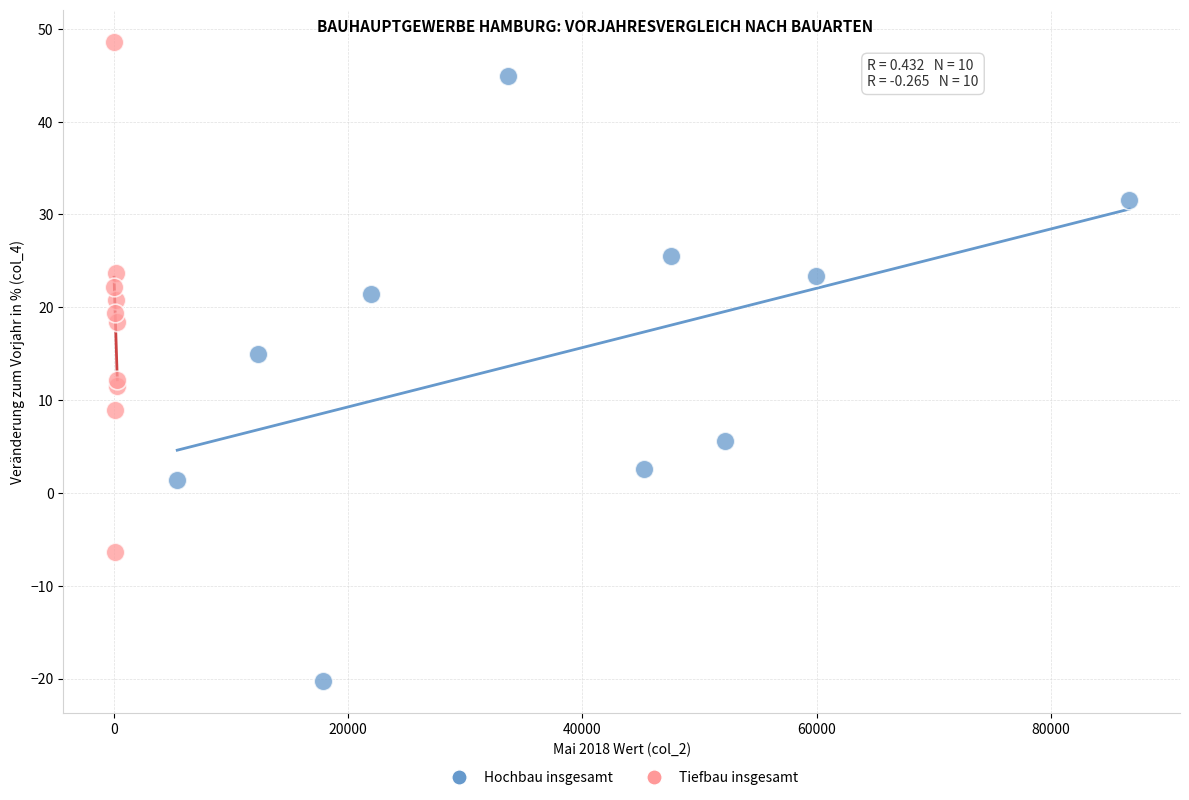

What are all the series names shown in the legend?

Hochbau insgesamt, Tiefbau insgesamt